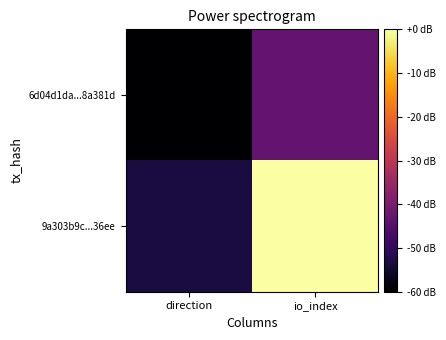

Which series has the widest spread of values?

9a303b9c...36ee